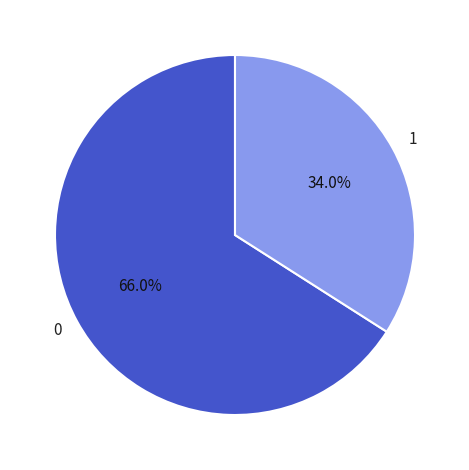

Does 1 represent more than half of the total?

No